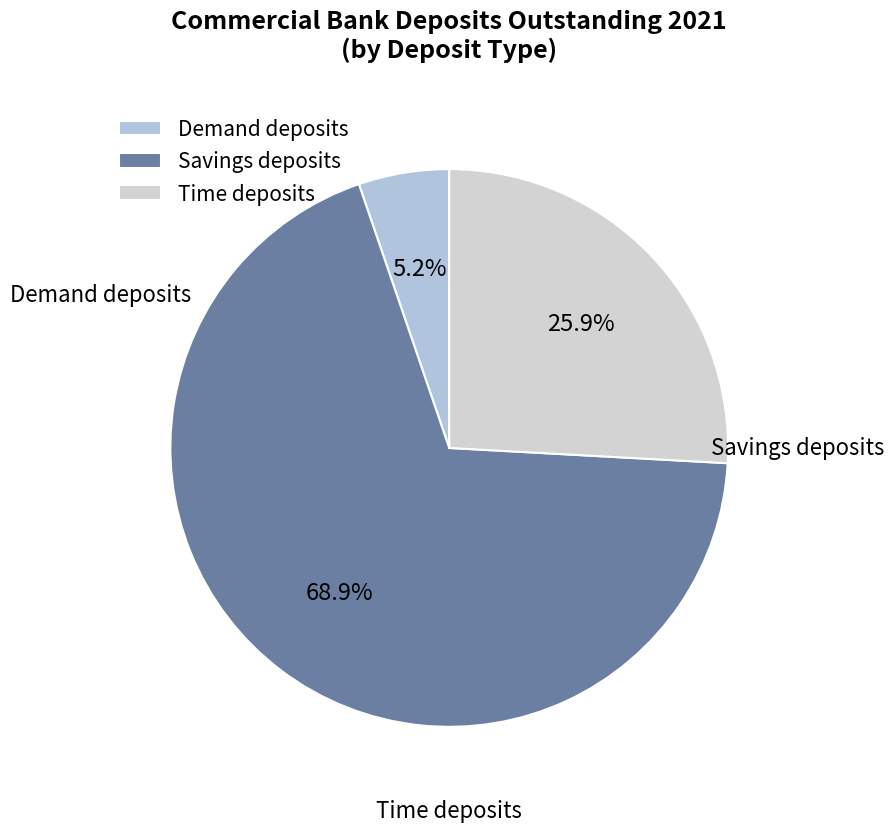

To the nearest percent, what is the difference between the largest and smallest slice percentages?

64%